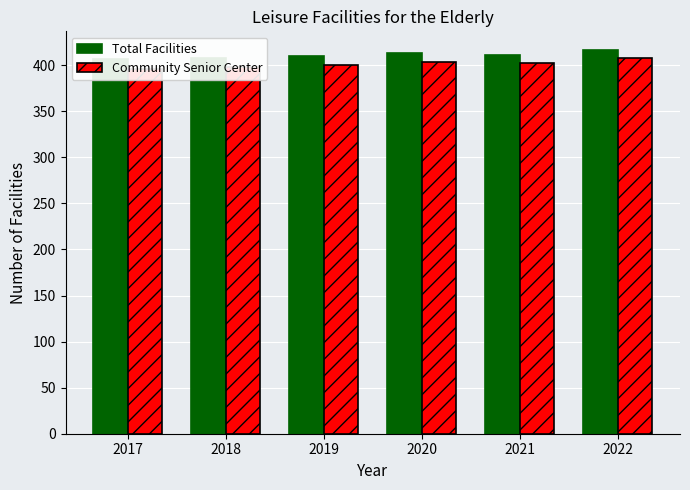

The Total Facilities series shows 688 at 2019. True or false?

False